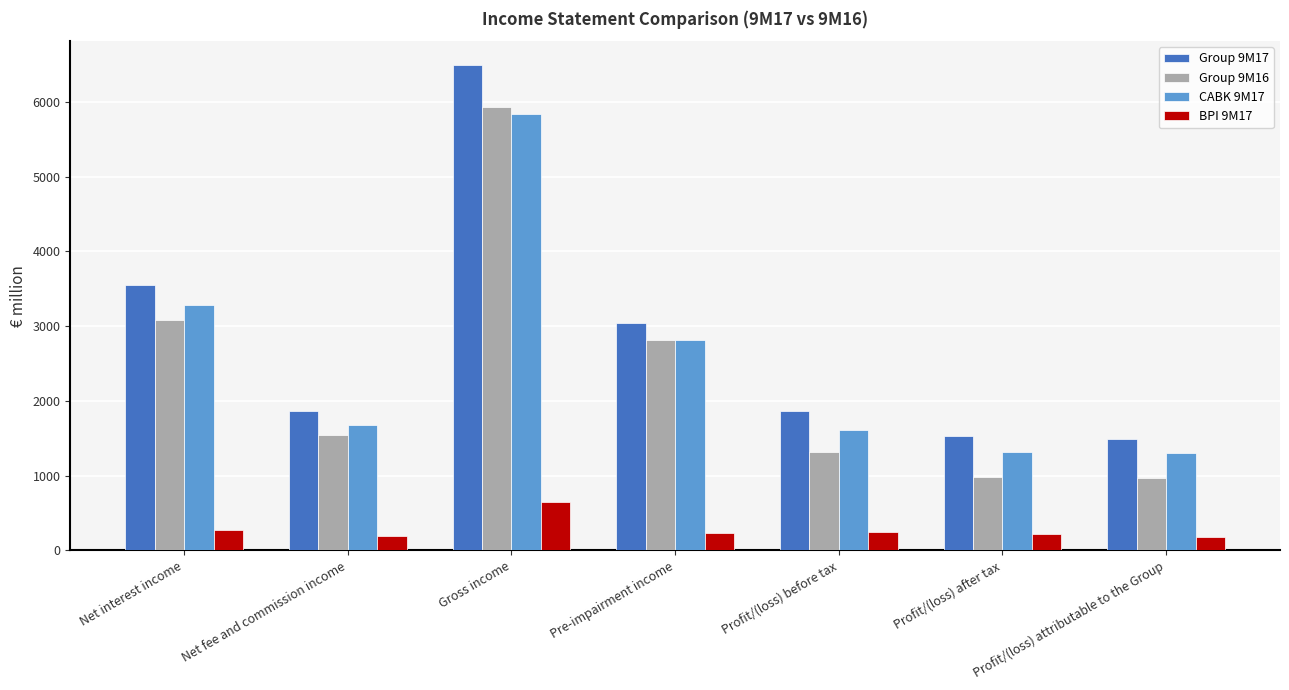

Count the number of categories in the chart.

7